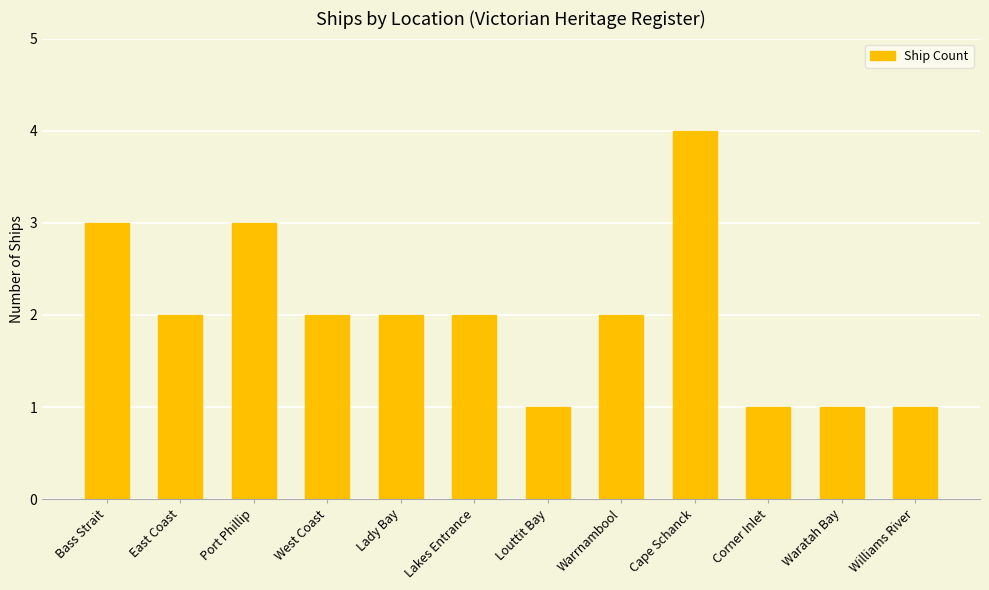

What is the difference between the second highest and minimum values?

2